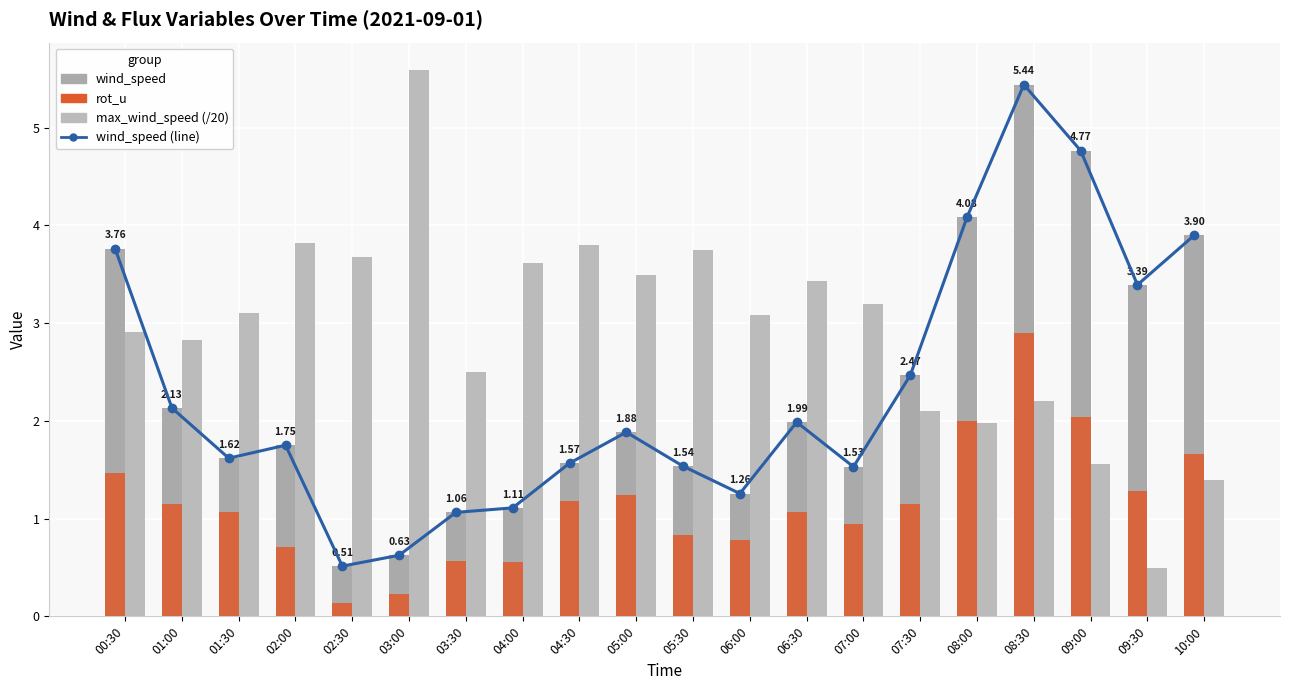

What is the label of the 15th bar from the left?

07:30